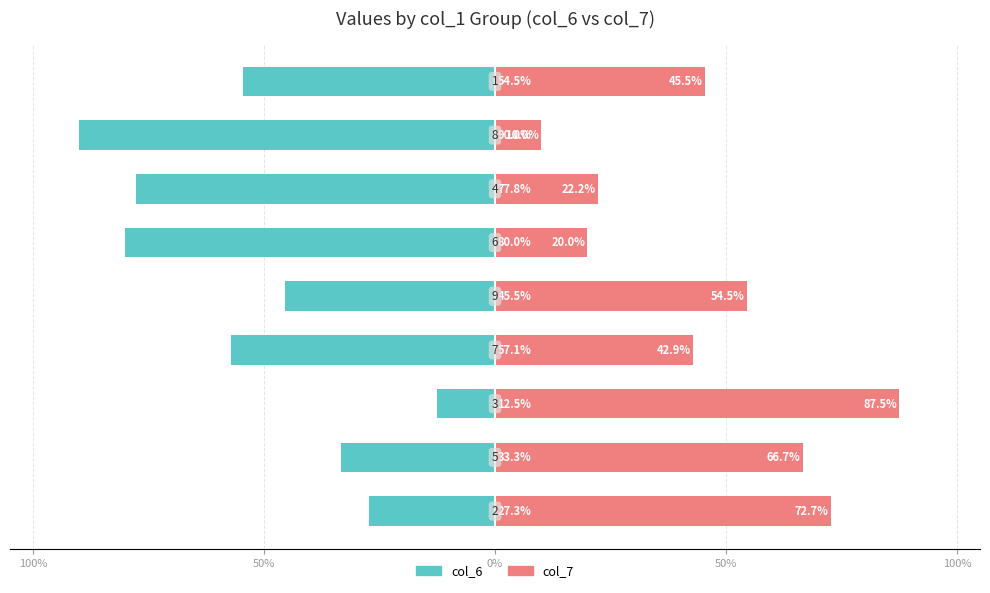

What is the sum of the col_6 values at 6 and 50%?

-134.9